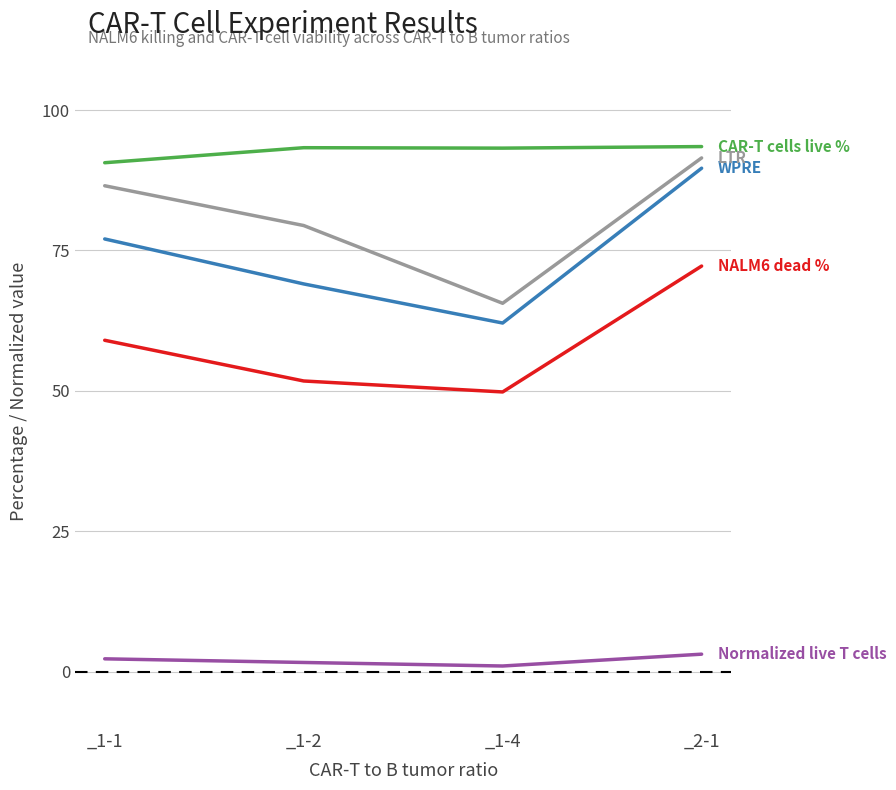

At which category is the sum across all series the highest?

_2-1